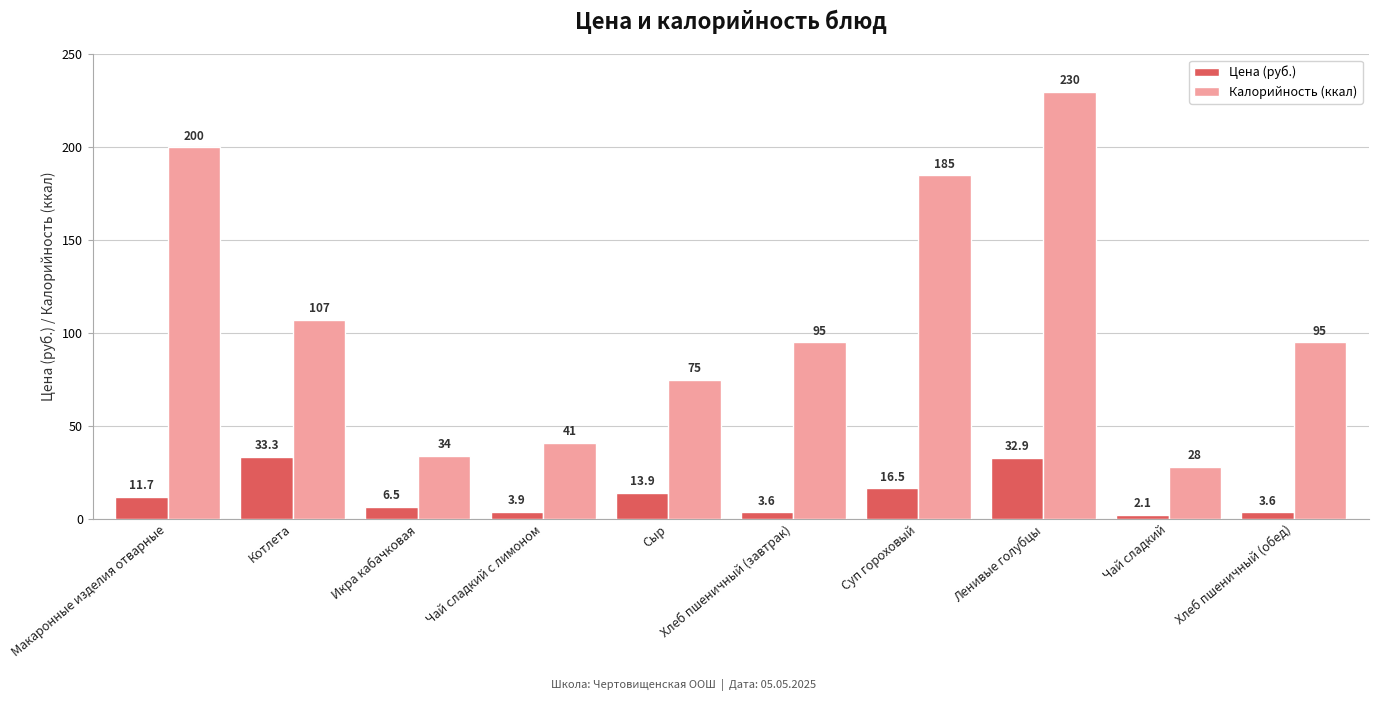

Is it true that Калорийность (ккал) equals 200.0 at Макаронные изделия отварные?

True